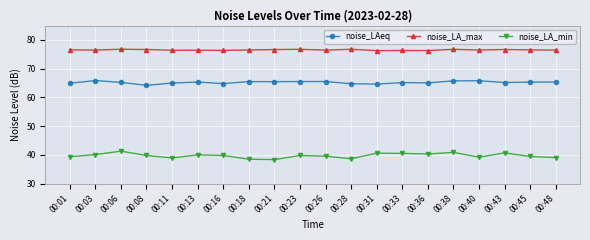

What is the total value across all series at 00:28?

180.2